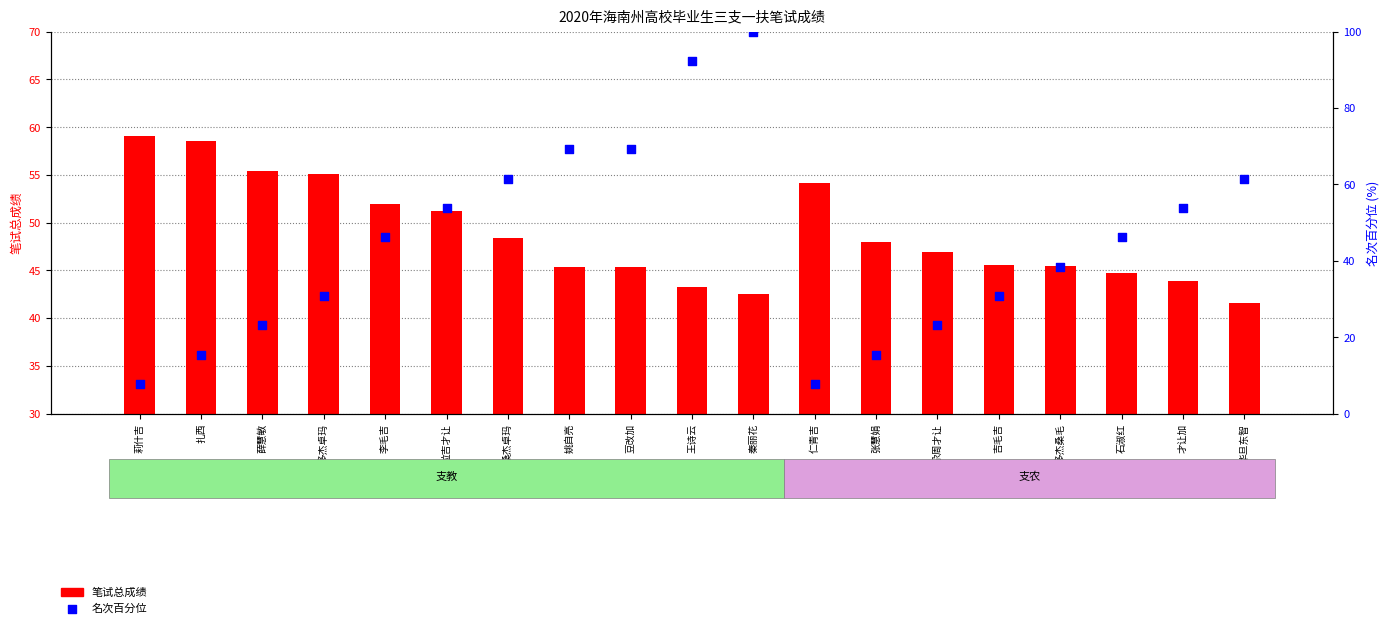

Is the value of 笔试总成绩 at 张慧娟 greater than the value of 名次百分位 at 多杰桑毛?

Yes